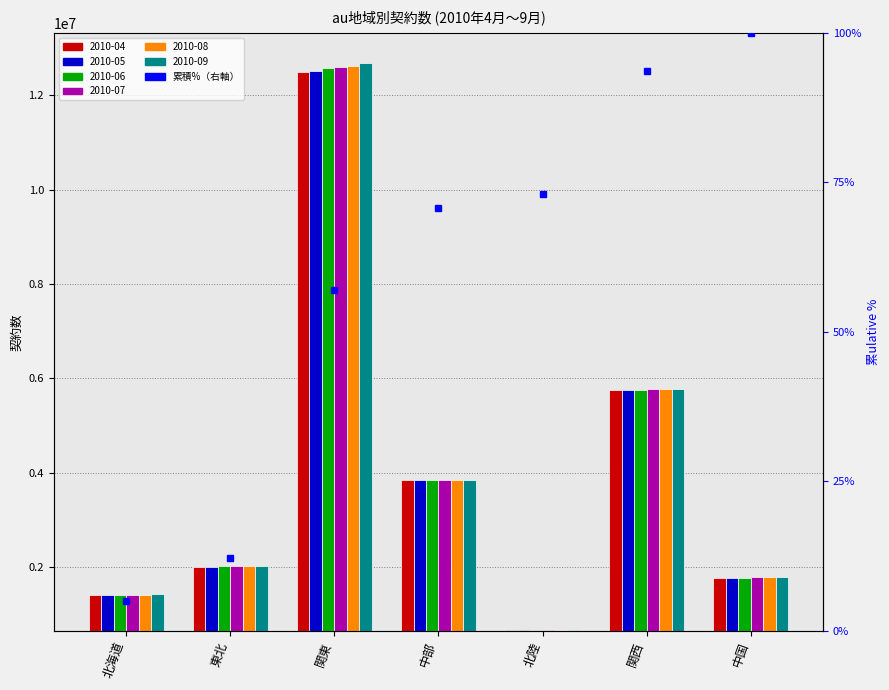

What is the spread (max minus min) of values at 中部?

8200